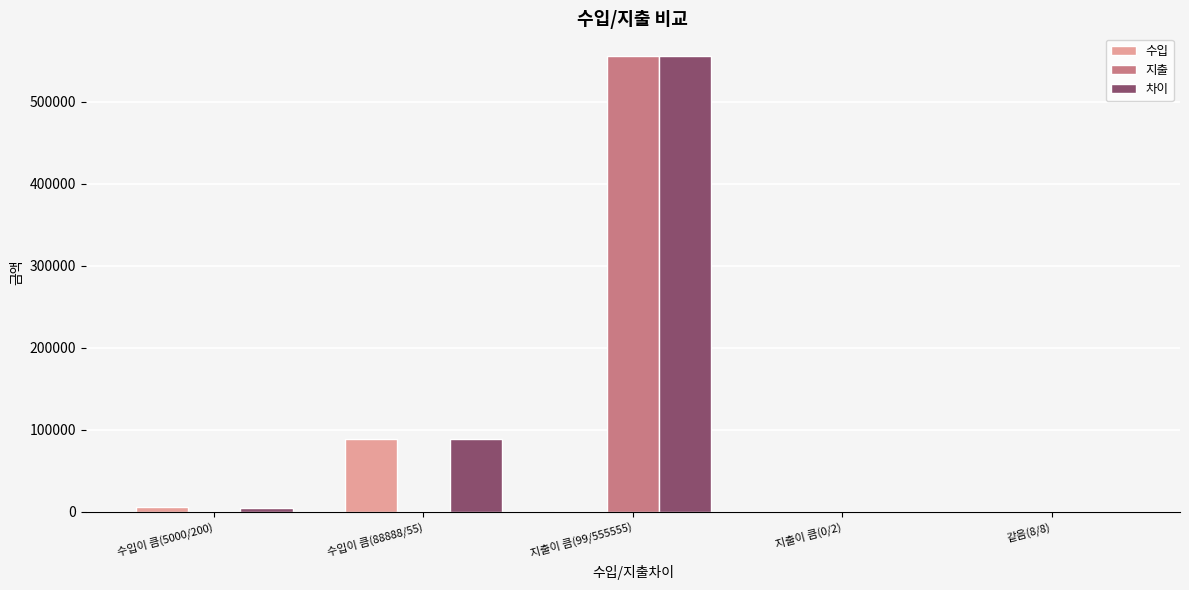

Which category has the highest value in the 차이 series?

지출이 큼(99/555555)